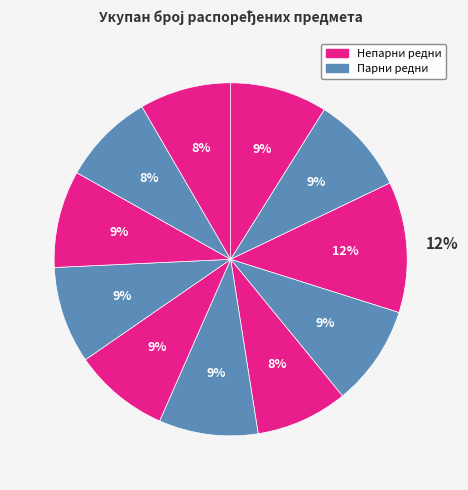

Does any single category account for the majority?

No